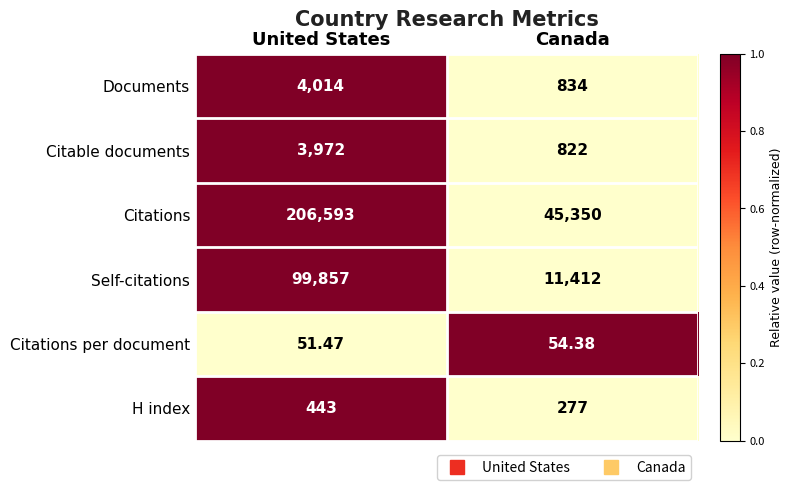

Which category has the lowest value across all series?

United States